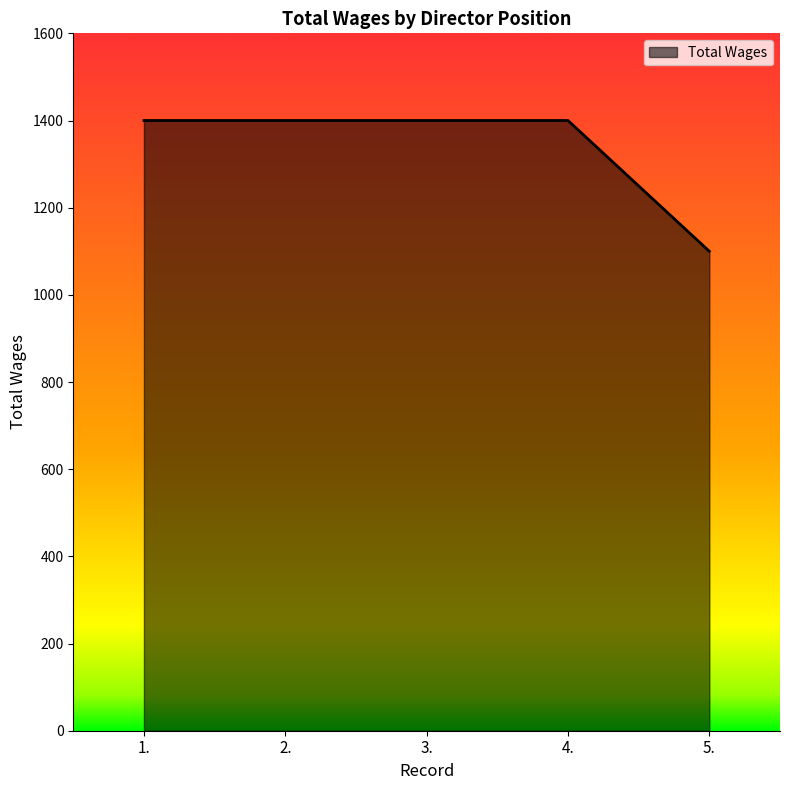

Is it true that the value at 5. is 592?

False